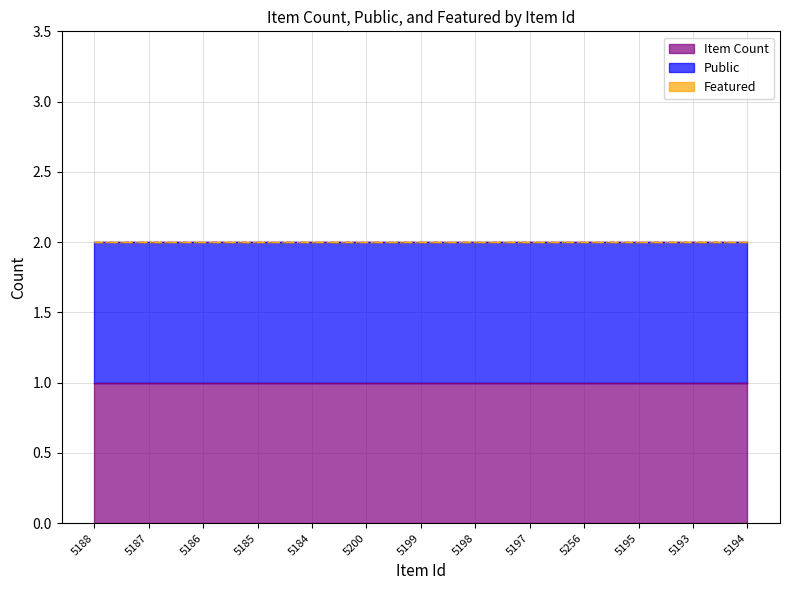

Which category has the lowest value in the Featured series?

5188